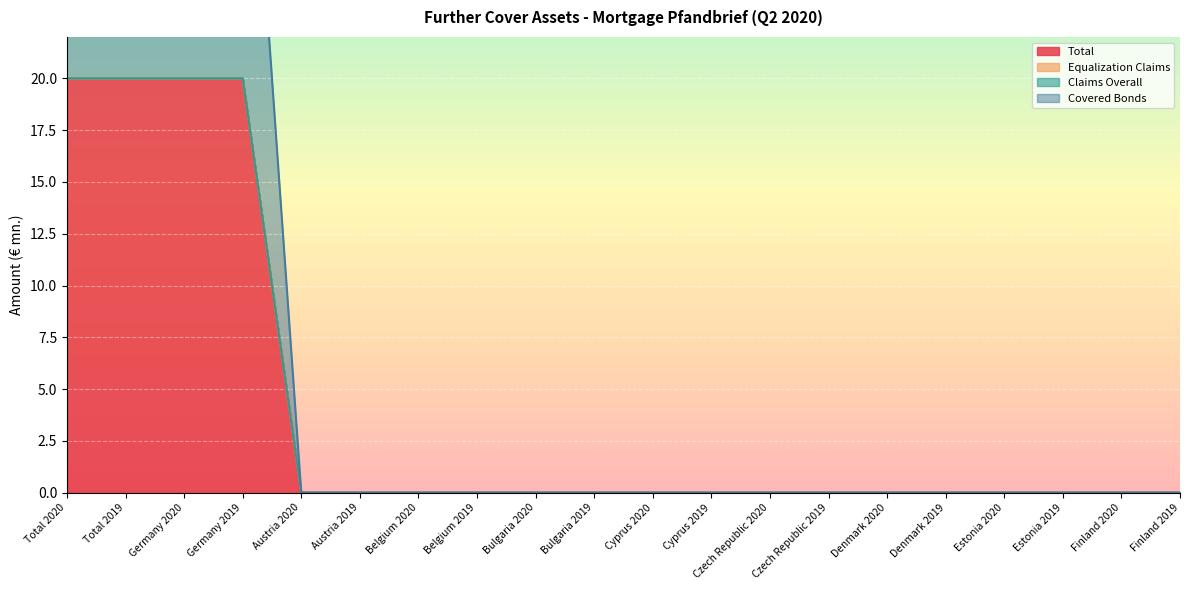

The Total series shows 10 at Denmark 2020. True or false?

False